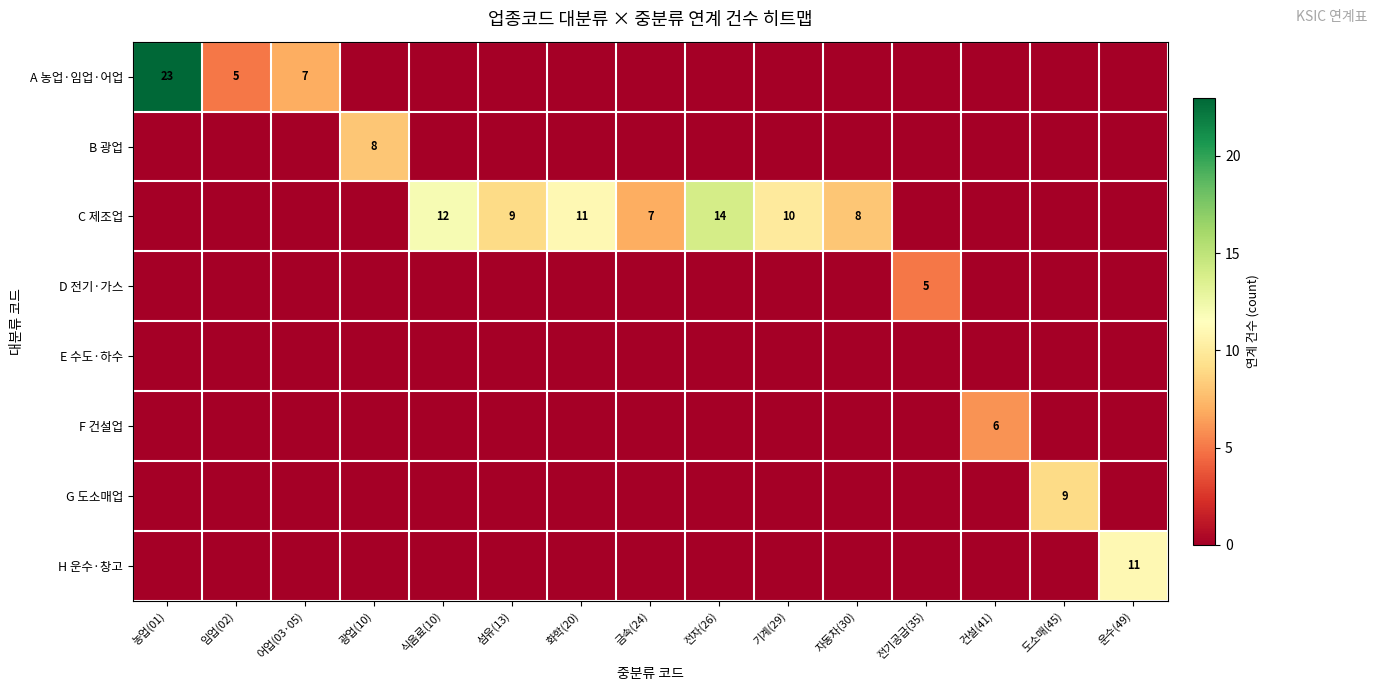

The value of C 제조업 at 화학(20) is 11. True or false?

True